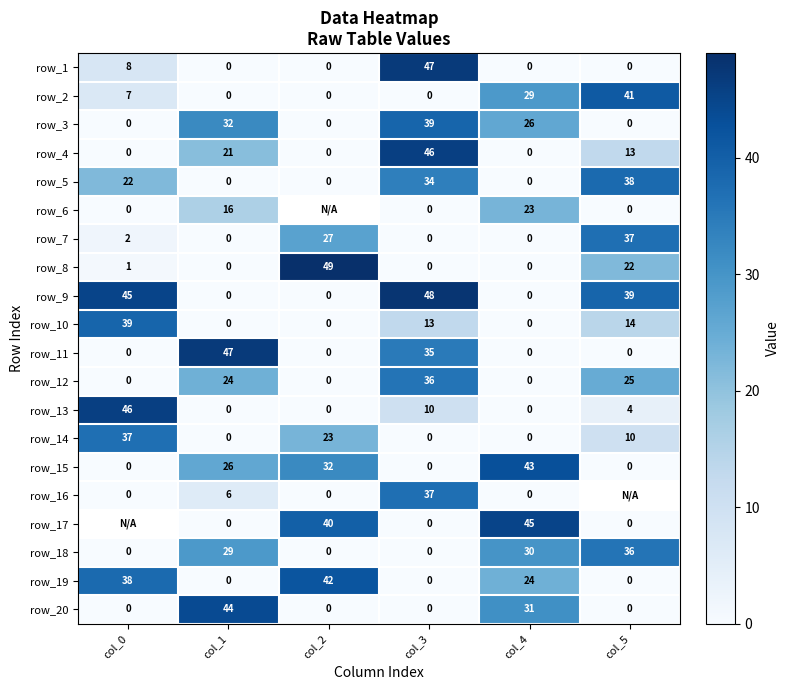

What is the maximum value for row_13?

46